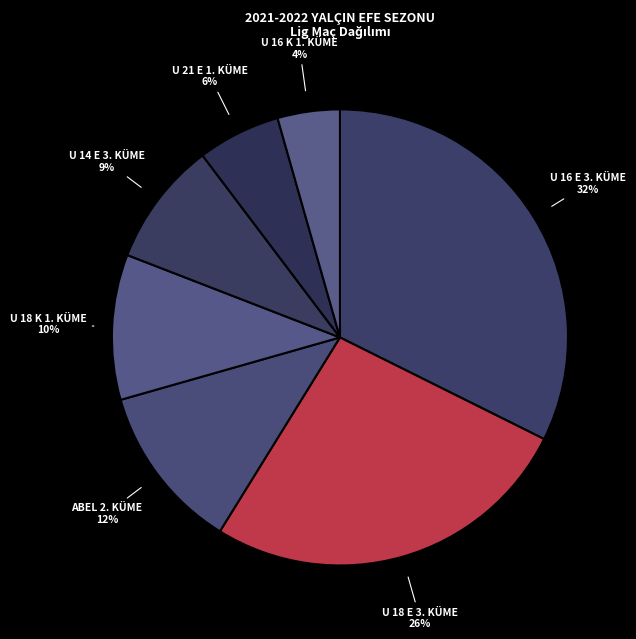

Is the sum of U 21 E 1. KÜME and U 14 E 3. KÜME greater than half?

No